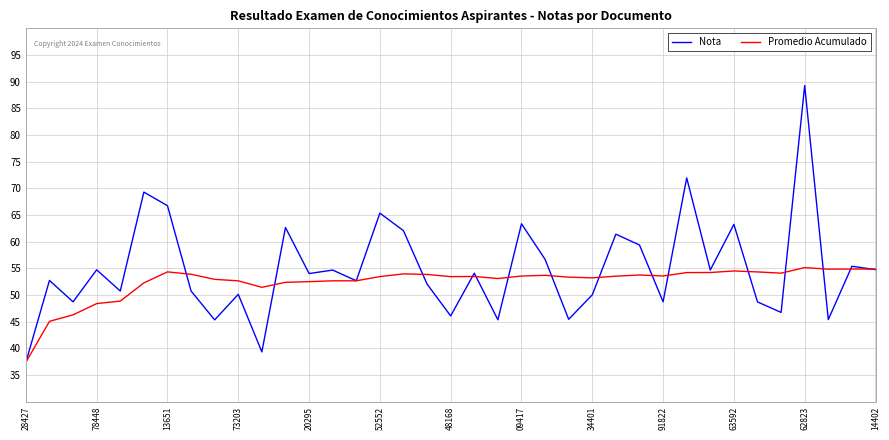

How many categories are shown in the chart?

37